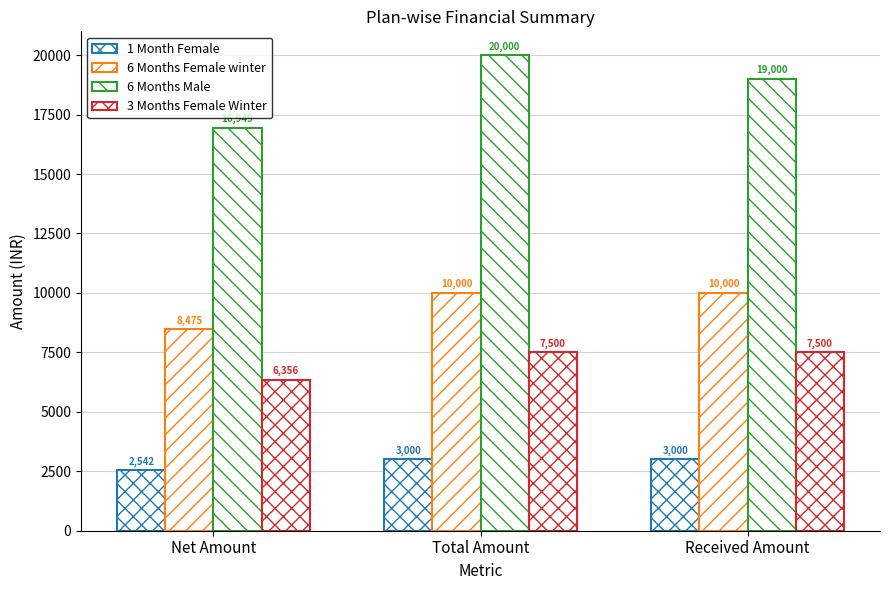

What is the total value across all series at Received Amount?

39500.0